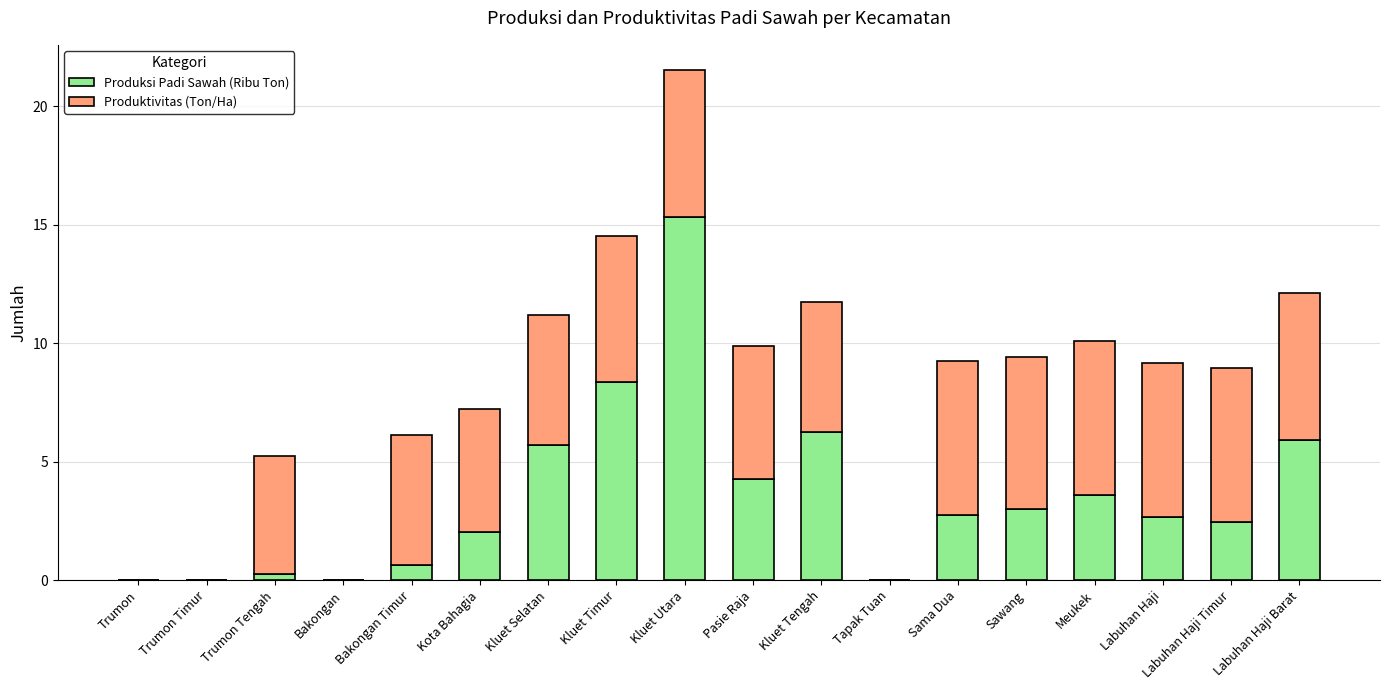

The value of Produksi Padi Sawah (Ribu Ton) at Kluet Utara is 15.3. True or false?

True